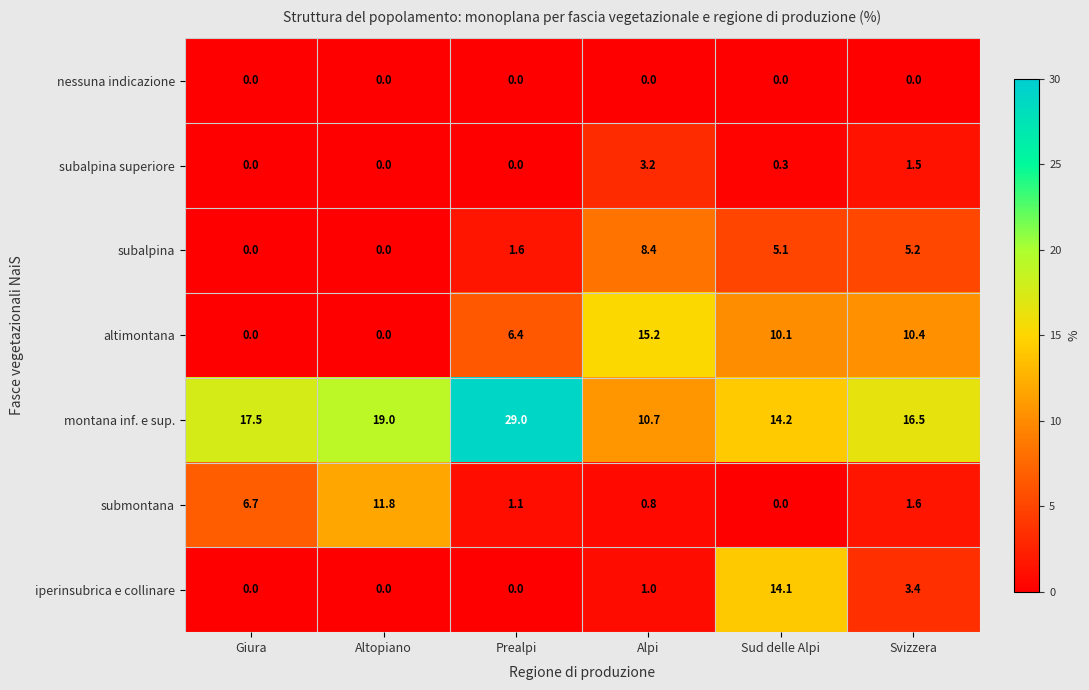

What is the difference between the second highest and minimum values in the montana inf. e sup. series?

8.3